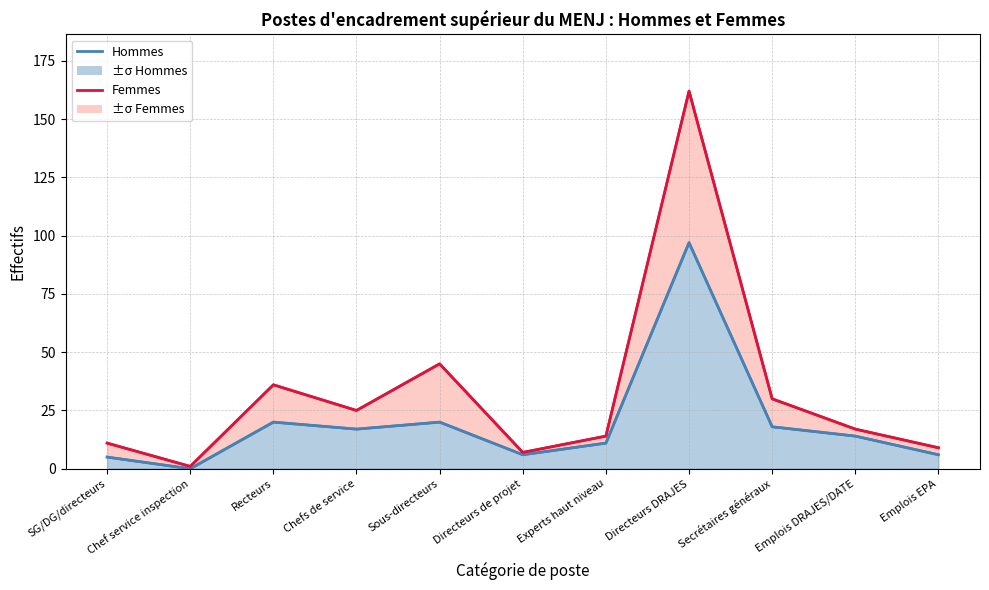

True or false: Femmes (ligne) and Hommes (ligne) intersect in this chart.

False